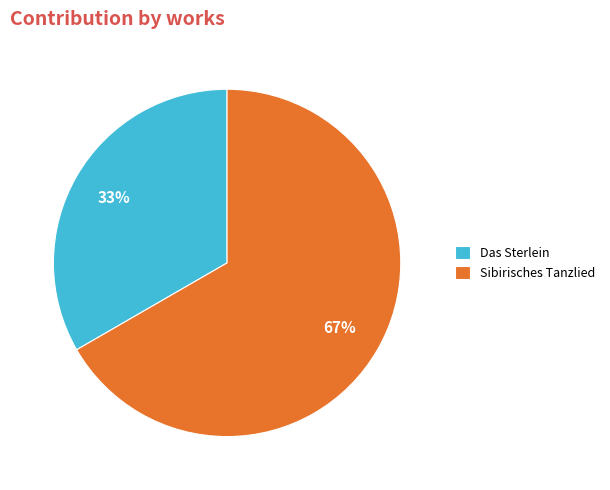

What is the majority slice?

Sibirisches Tanzlied